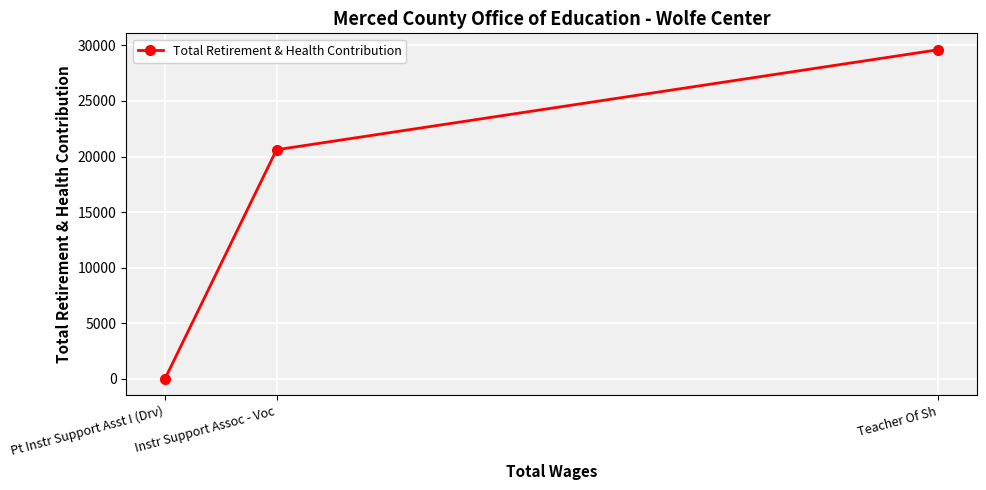

Reading right to left, transcribe all the data shown in this chart.

Teacher Of Sh=29600	Instr Support Assoc - Voc=20606	Pt Instr Support Asst I (Drv)=0